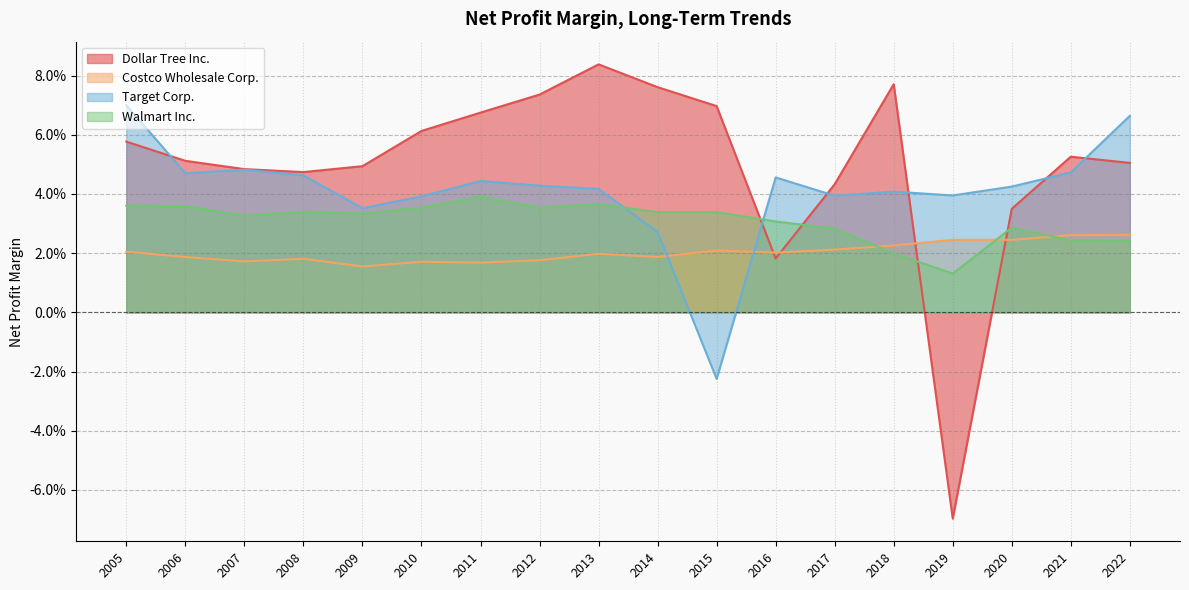

Reading left to right, what are all the values shown in this chart?

Dollar Tree Inc.: 0.1	0.1	0.0	-0.1	0.1	0.0	0.0	0.1	0.1	0.1	0.1	0.1	0.1	0.0	0.0	0.0	0.1	0.1
Costco Wholesale Corp.: 0.0	0.0	0.0	0.0	0.0	0.0	0.0	0.0	0.0	0.0	0.0	0.0	0.0	0.0	0.0	0.0	0.0	0.0
Target Corp.: 0.1	0.0	0.0	0.0	0.0	0.0	0.0	-0.0	0.0	0.0	0.0	0.0	0.0	0.0	0.0	0.0	0.0	0.1
Walmart Inc.: 0.0	0.0	0.0	0.0	0.0	0.0	0.0	0.0	0.0	0.0	0.0	0.0	0.0	0.0	0.0	0.0	0.0	0.0